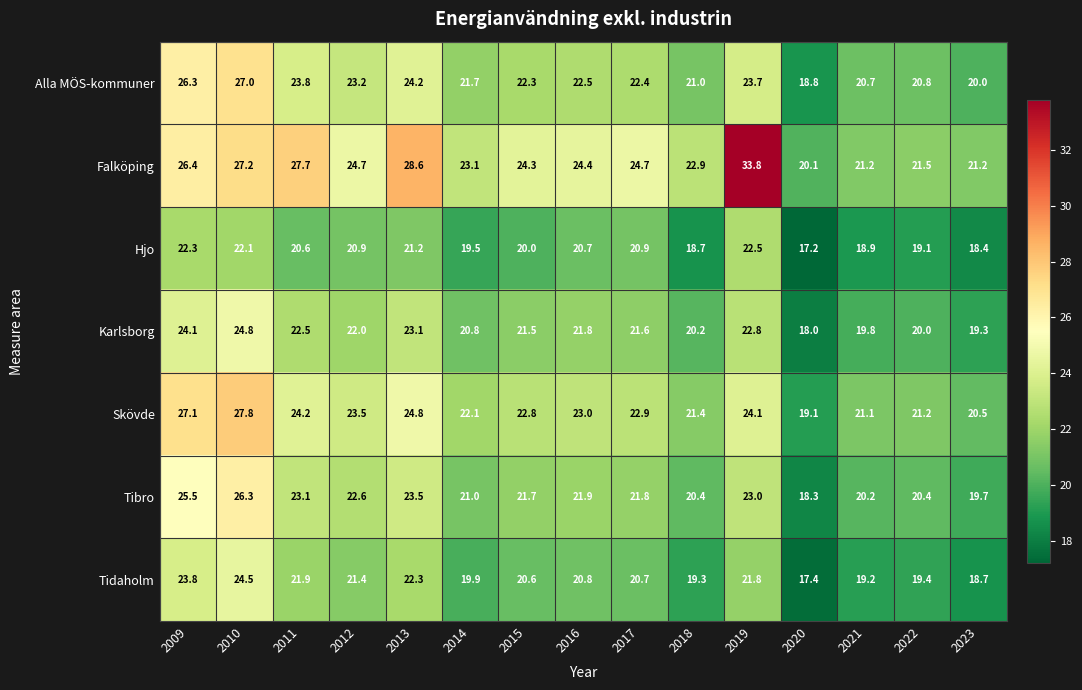

What is the smallest value displayed?

17.2